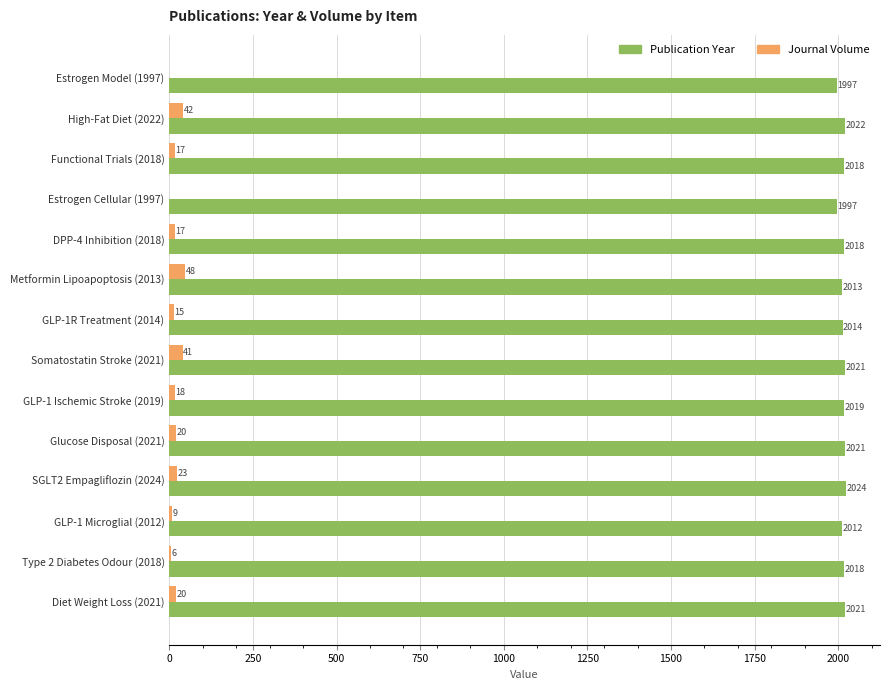

Is the value of Publication Year at Diet Weight Loss (2021) greater than the value of Journal Volume at GLP-1 Ischemic Stroke (2019)?

Yes